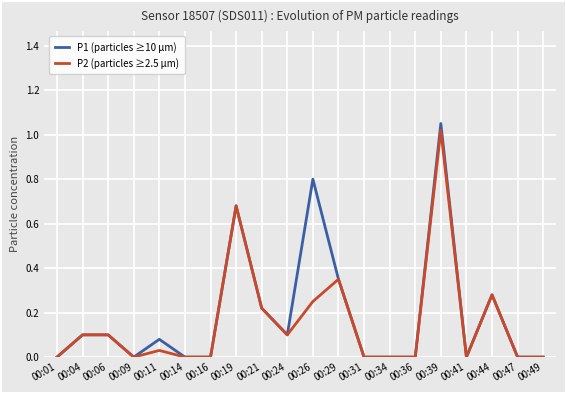

Between 00:11 and 00:44, which series saw the biggest shift?

P2 (particles ≥2.5 µm)